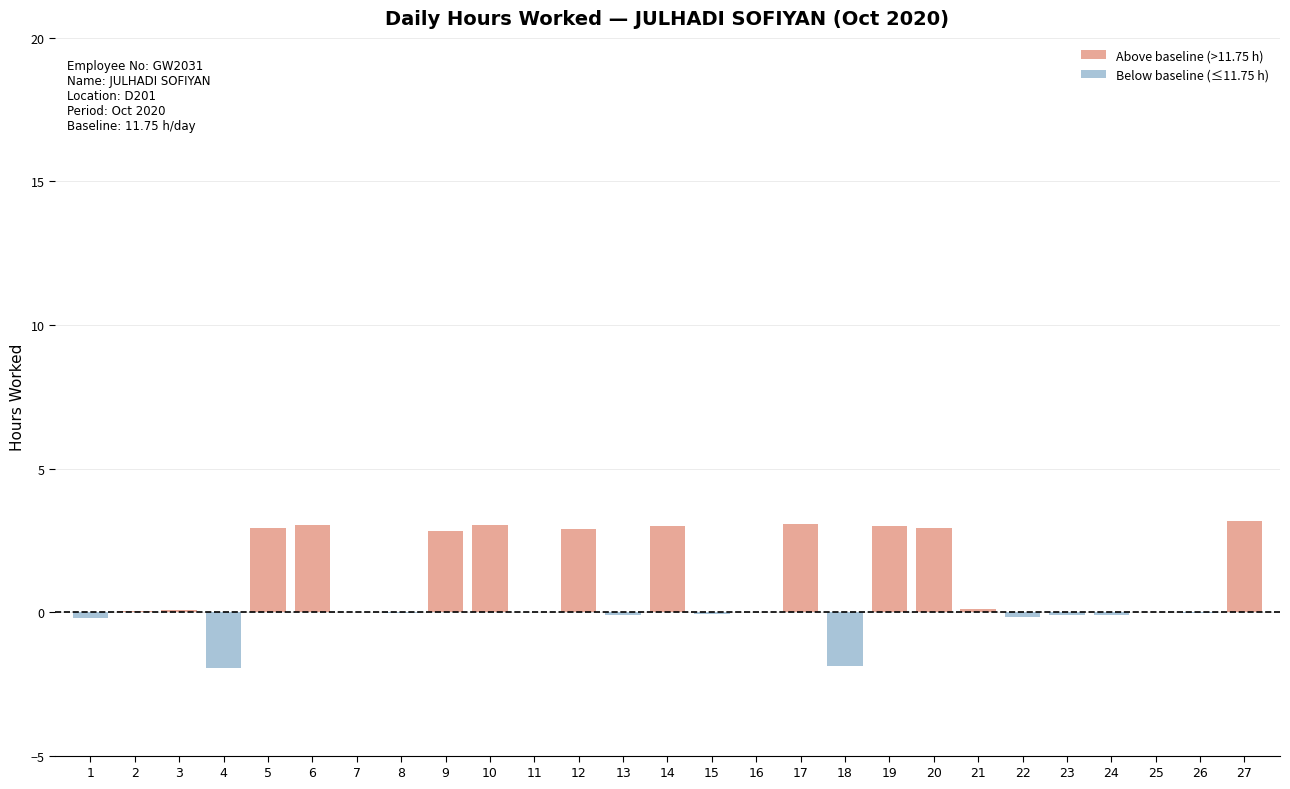

Rank the series by their maximum value, from lowest to highest.

Below baseline (≤11.75 h), Above baseline (>11.75 h)